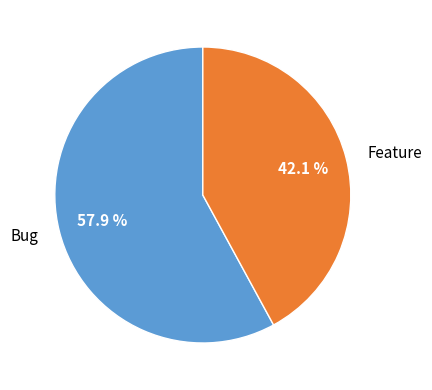

To the nearest percent, what is the combined percentage of Bug and Feature?

100%